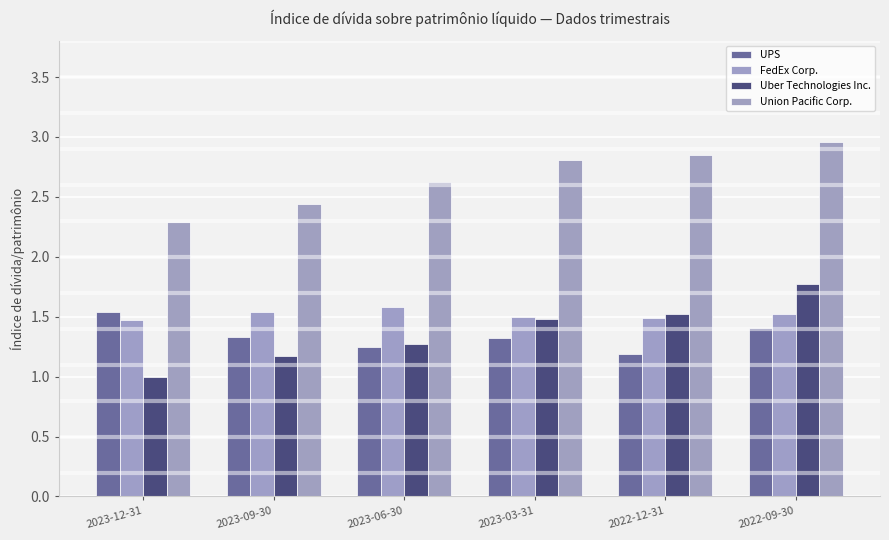

Reading left to right, list all the values displayed in this chart.

UPS: 2023-12-31=1.5	2023-09-30=1.3	2023-06-30=1.2	2023-03-31=1.3	2022-12-31=1.2	2022-09-30=1.4
FedEx Corp.: 2023-12-31=1.5	2023-09-30=1.5	2023-06-30=1.6	2023-03-31=1.5	2022-12-31=1.5	2022-09-30=1.5
Uber Technologies Inc.: 2023-12-31=1.0	2023-09-30=1.2	2023-06-30=1.3	2023-03-31=1.5	2022-12-31=1.5	2022-09-30=1.8
Union Pacific Corp.: 2023-12-31=2.3	2023-09-30=2.4	2023-06-30=2.6	2023-03-31=2.8	2022-12-31=2.9	2022-09-30=3.0